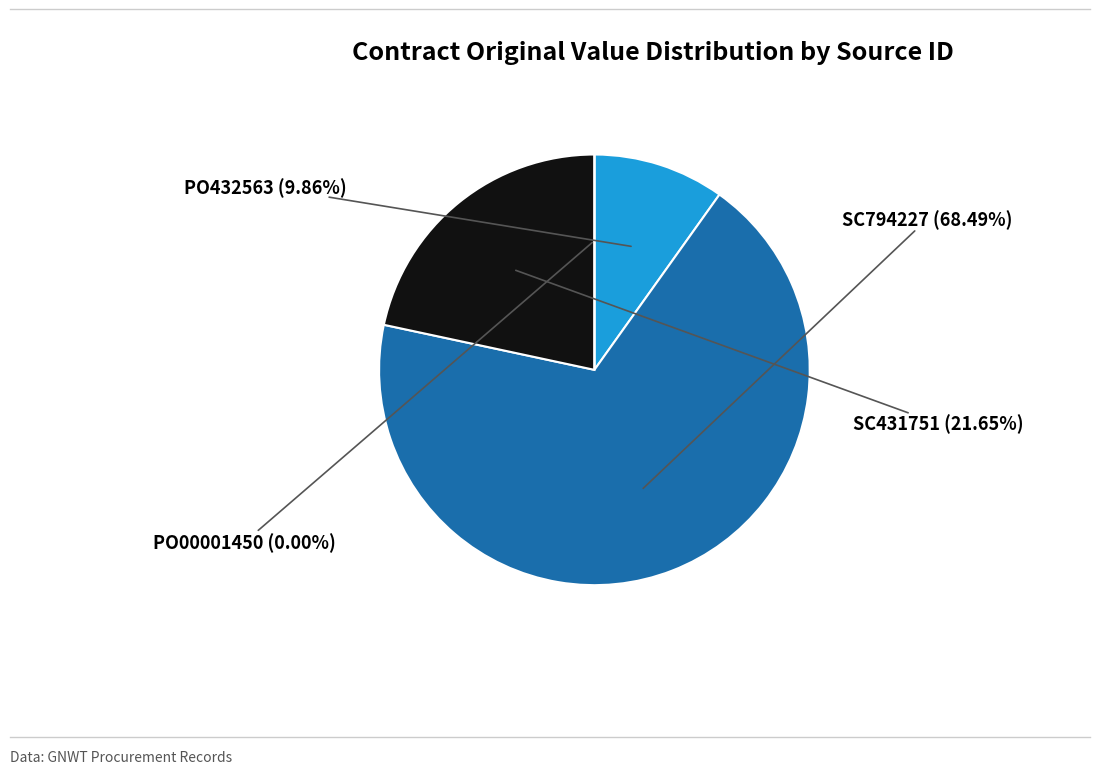

True or false: PO00001450 accounts for 1% of the total.

False